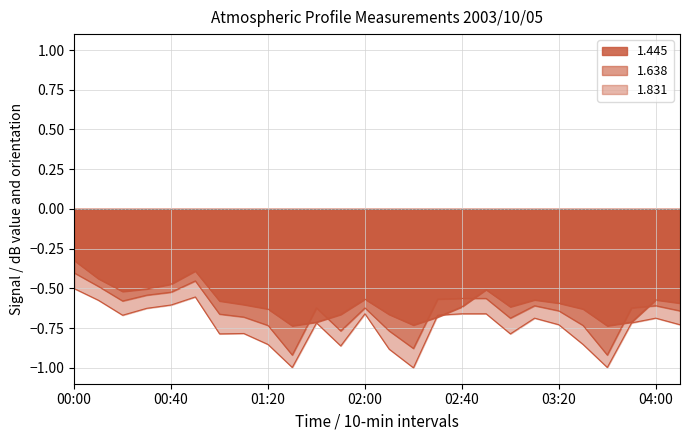

At which label does 1.638 reach its minimum?

01:30